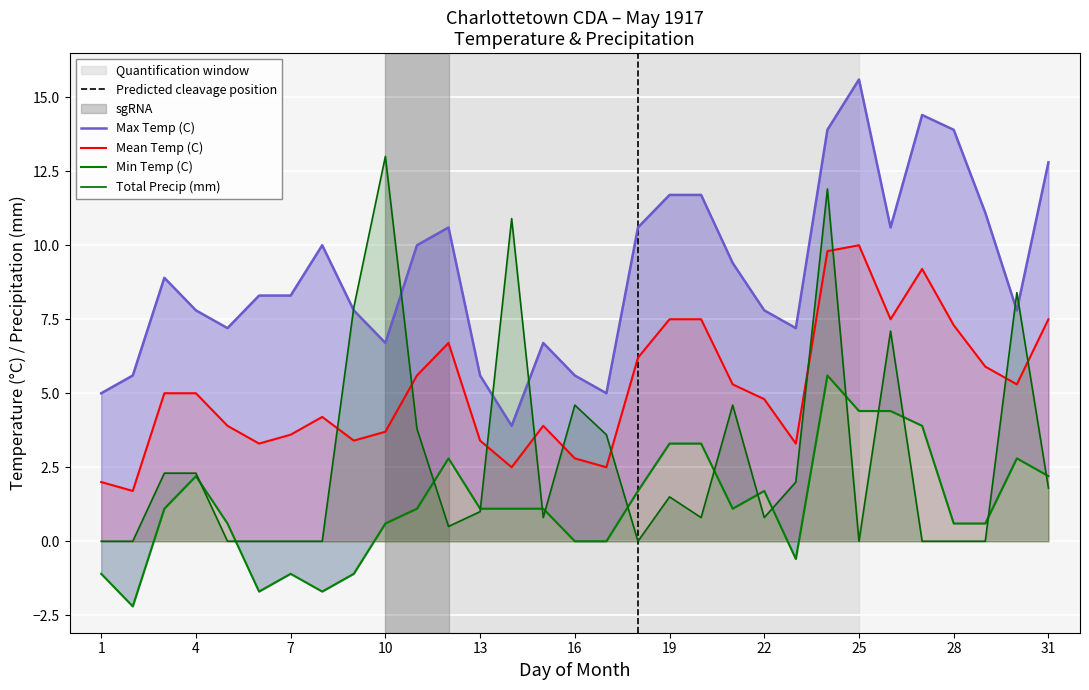

At which label is Min Temp (C) closest to 1?

3